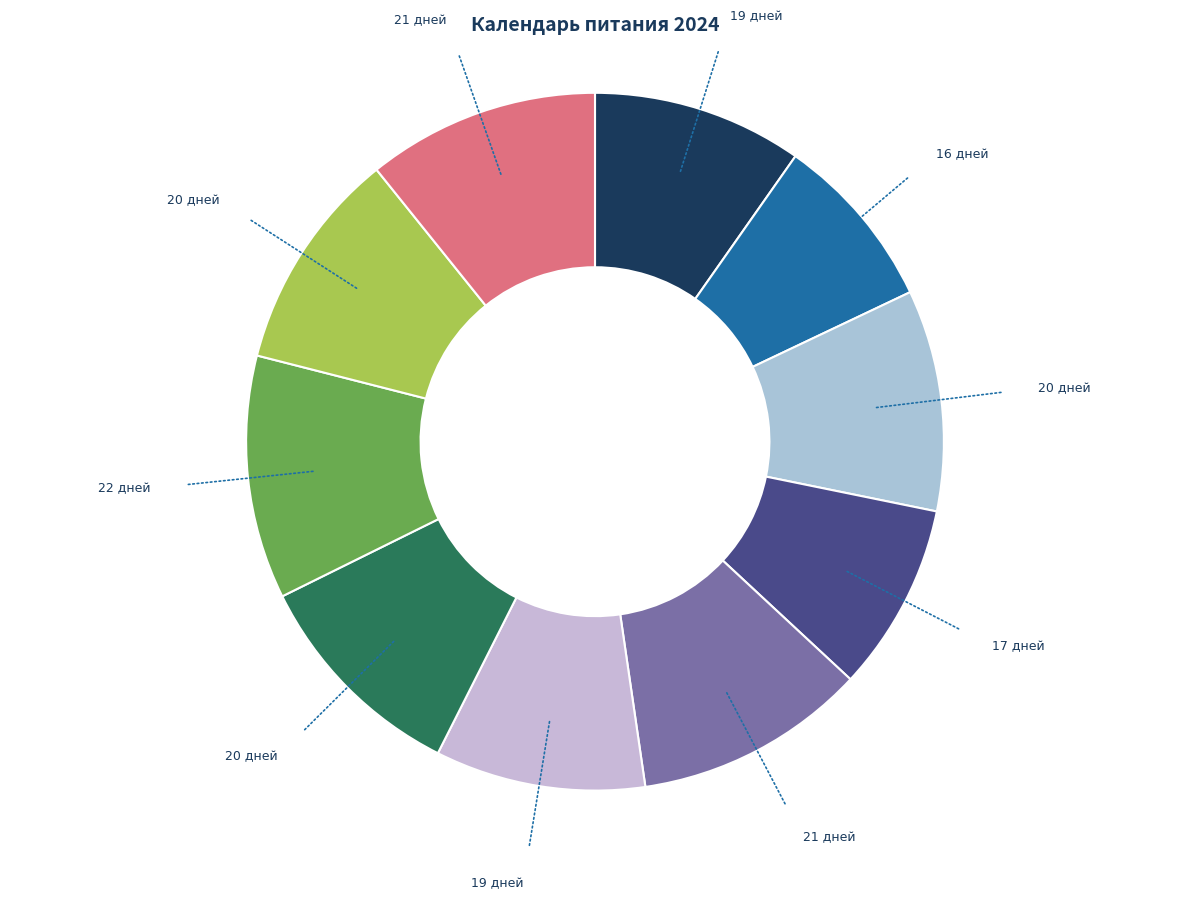

Does any single category account for the majority?

No